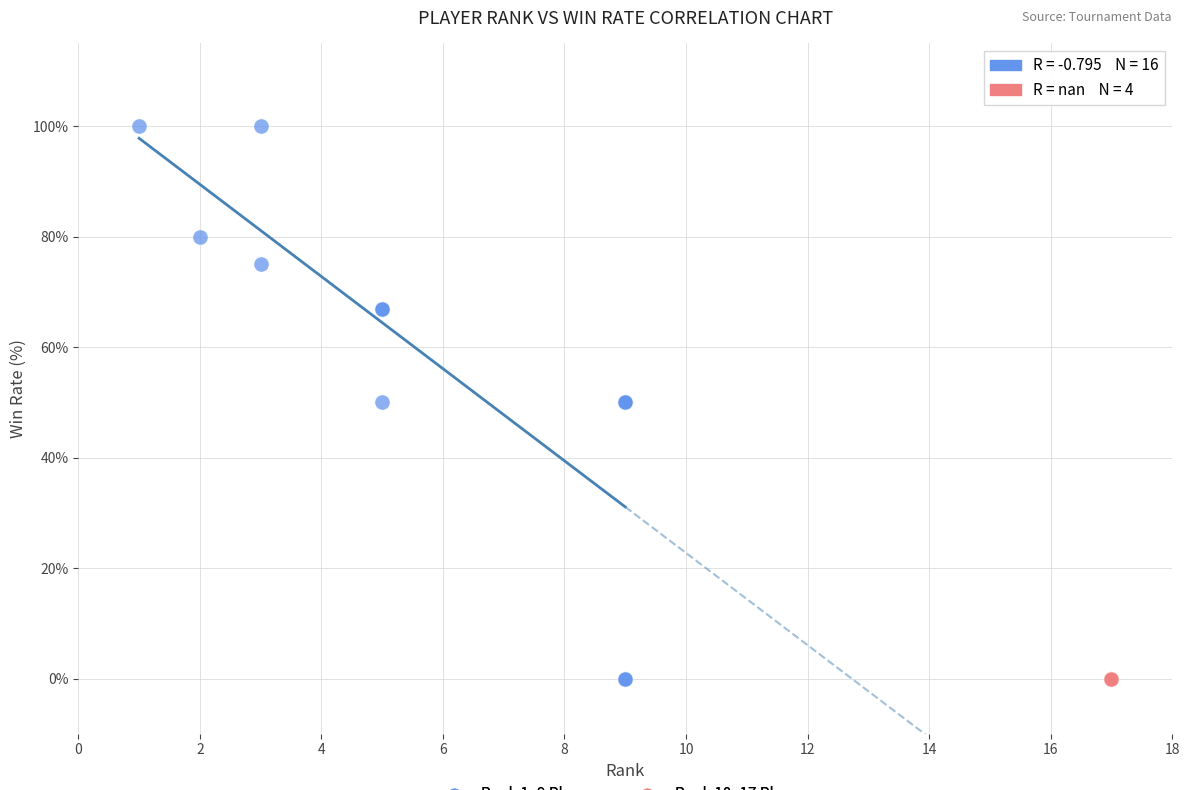

Which series reaches the maximum Y coordinate?

Rank 1–9 Players